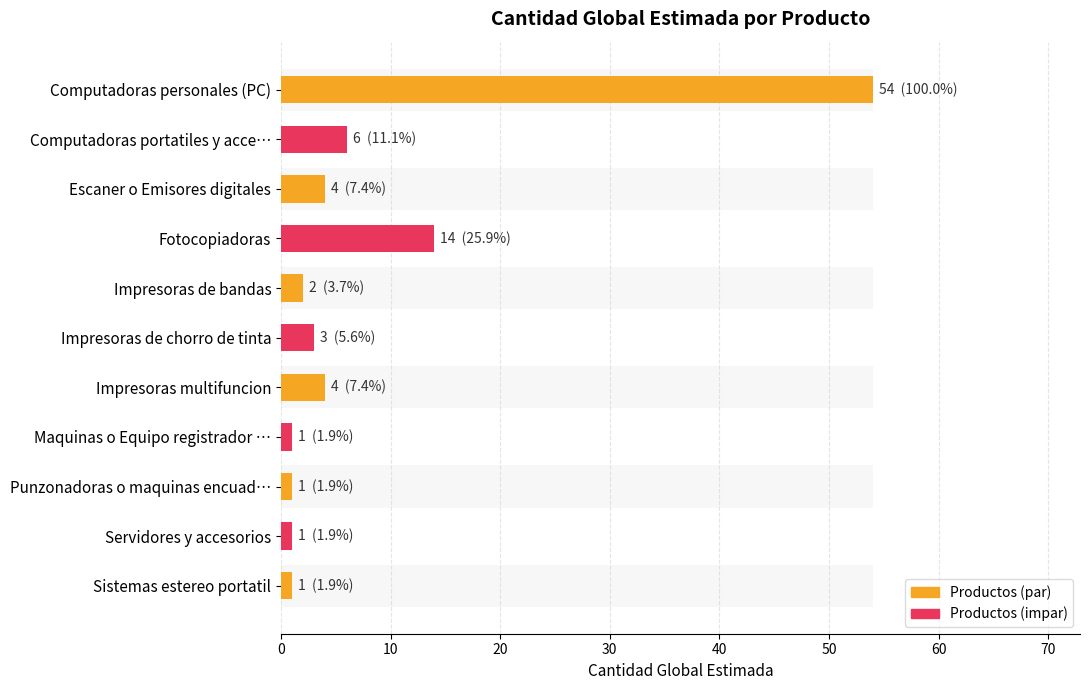

The value at Fotocopiadoras is 3. True or false?

False